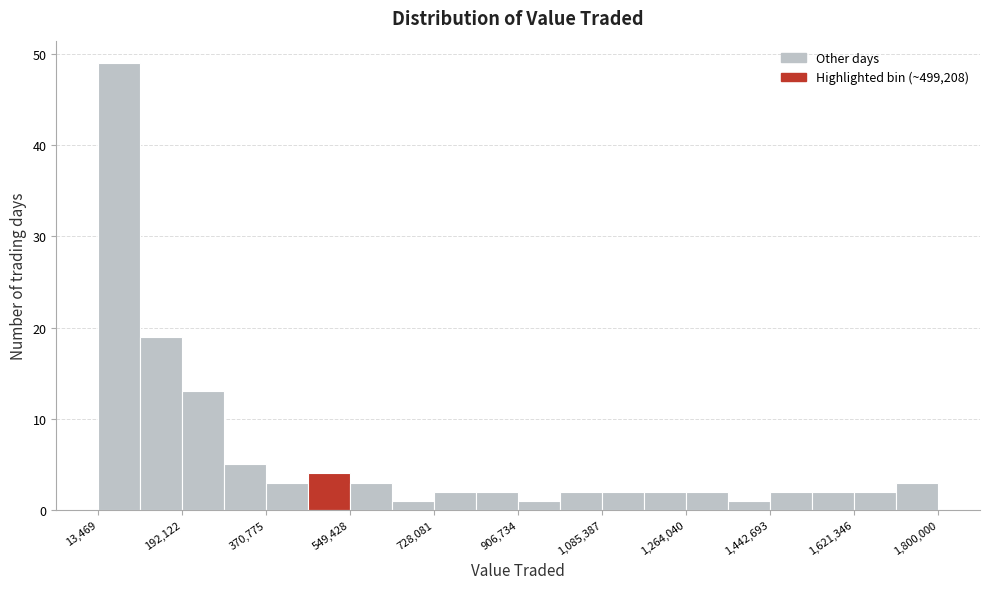

Which range on the x-axis has the tallest bar?

20000 to 100000